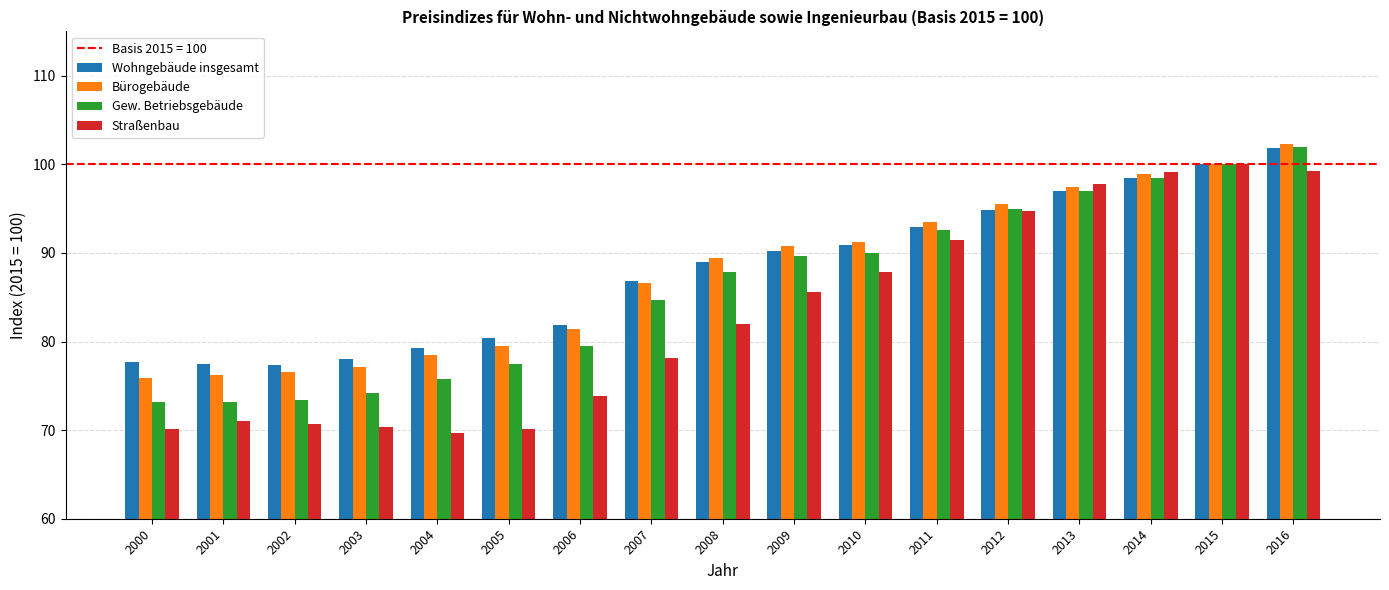

At which category is the sum across all series the highest?

2016